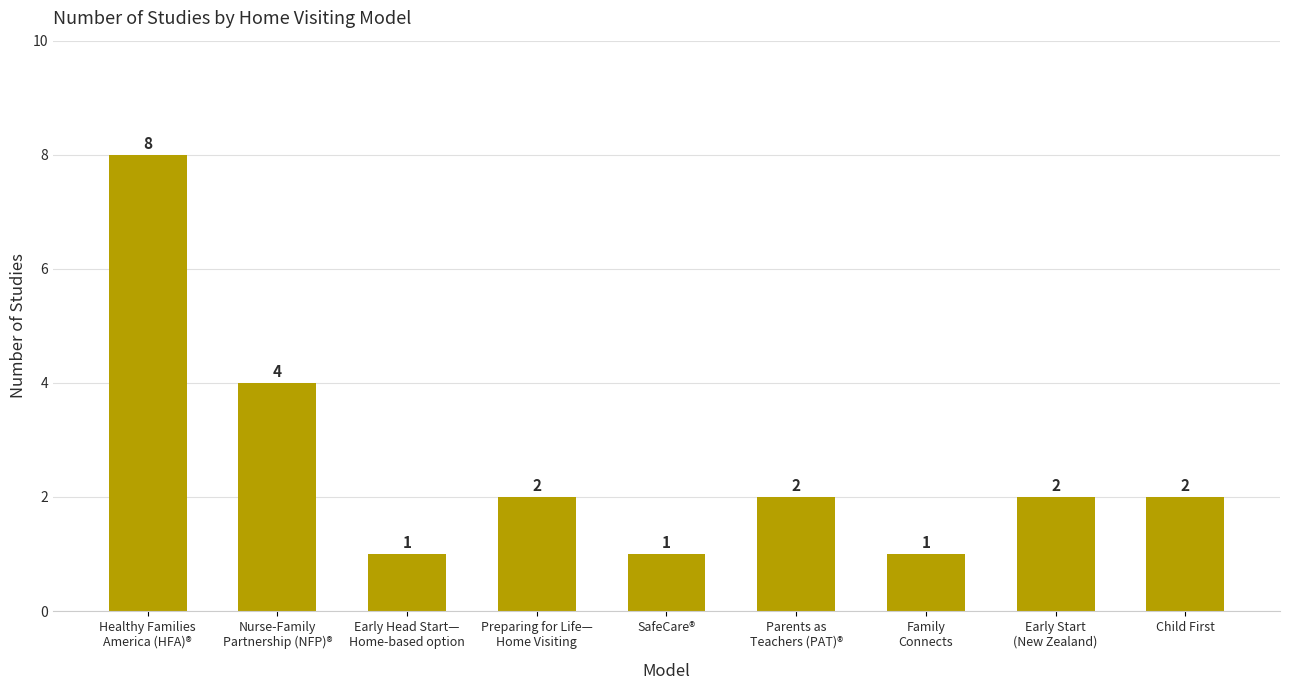

The value at Nurse-Family
Partnership (NFP)® is 4. True or false?

True